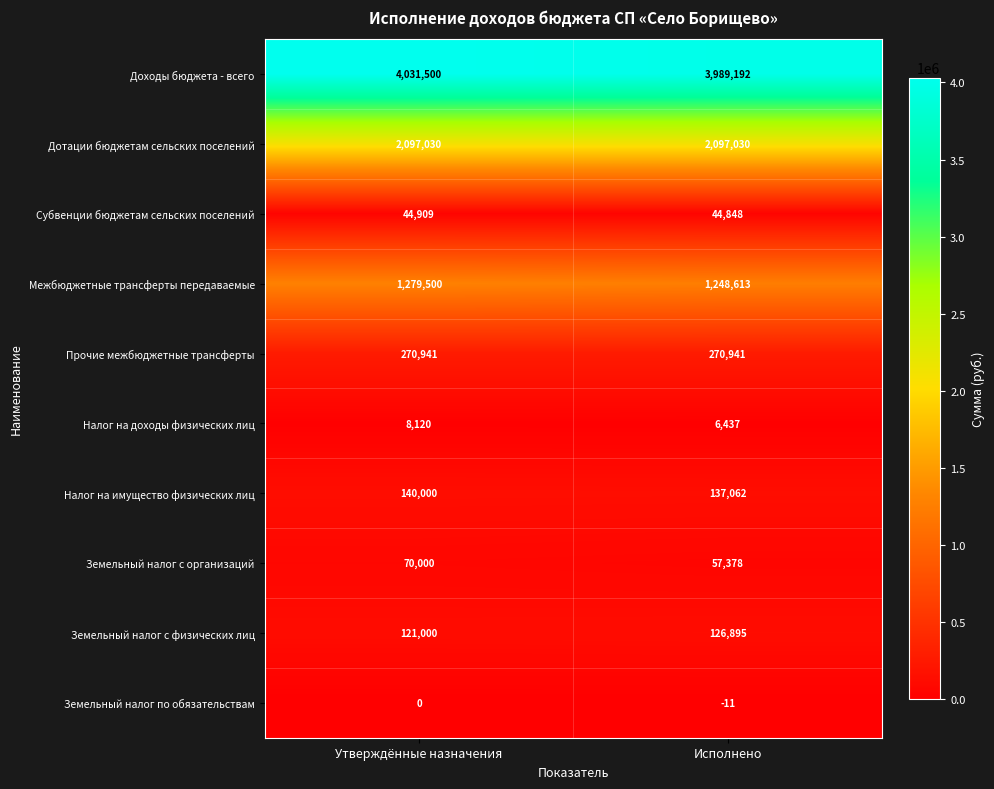

What is the difference between the maximum and minimum values in the Земельный налог по обязательствам series?

11